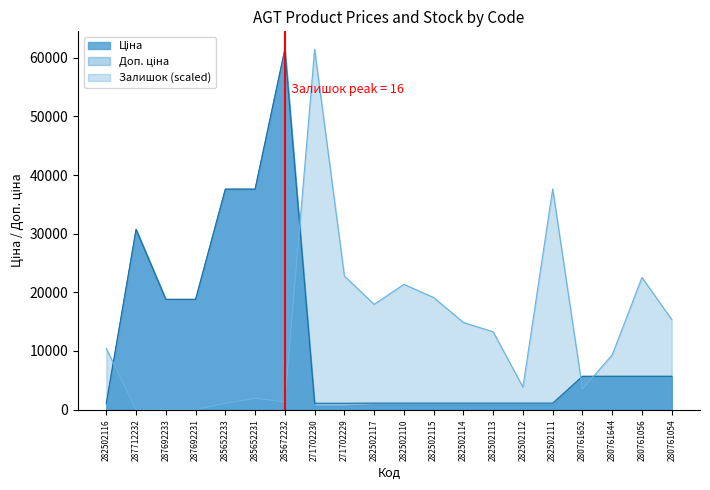

Is the value of Залишок at 280761644 greater than the value of Ціна at 280761644?

Yes